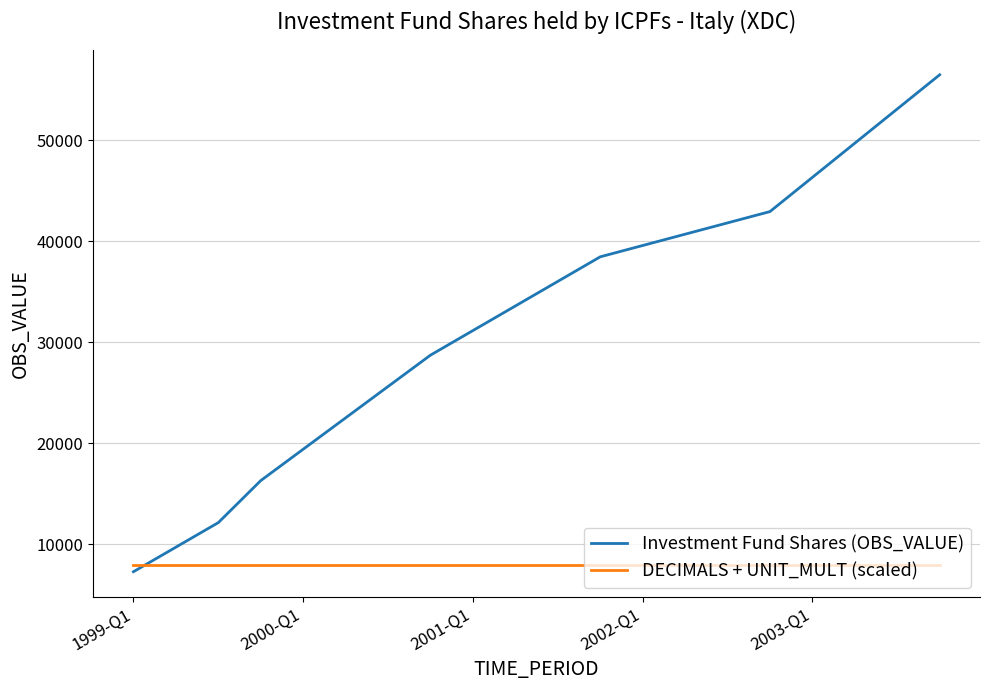

Rank the series by their maximum value, from highest to lowest.

Investment Fund Shares (OBS_VALUE), DECIMALS + UNIT_MULT (scaled)